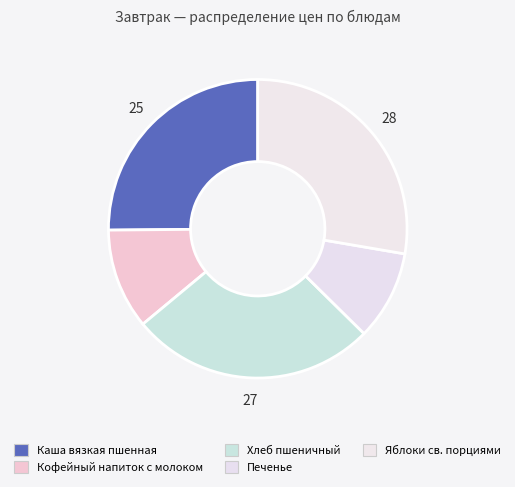

Approximately how many times larger is the value at Печенье compared to Хлеб пшеничный?

0.4